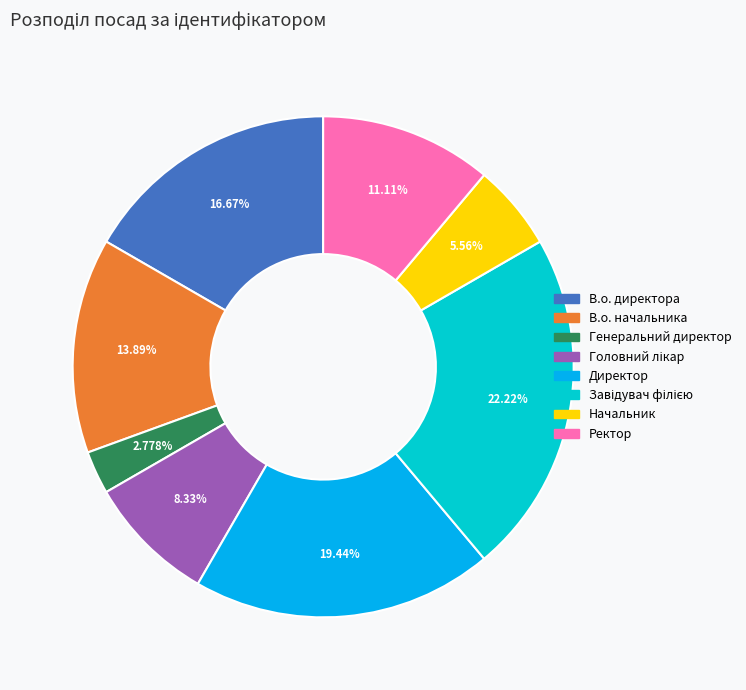

Which slice is the smallest?

Генеральний директор